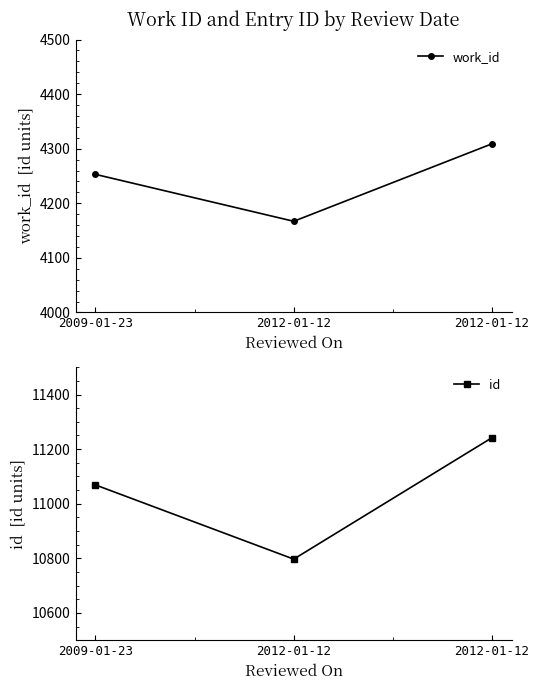

What is the label of the 3rd point from the left?

2012-01-12